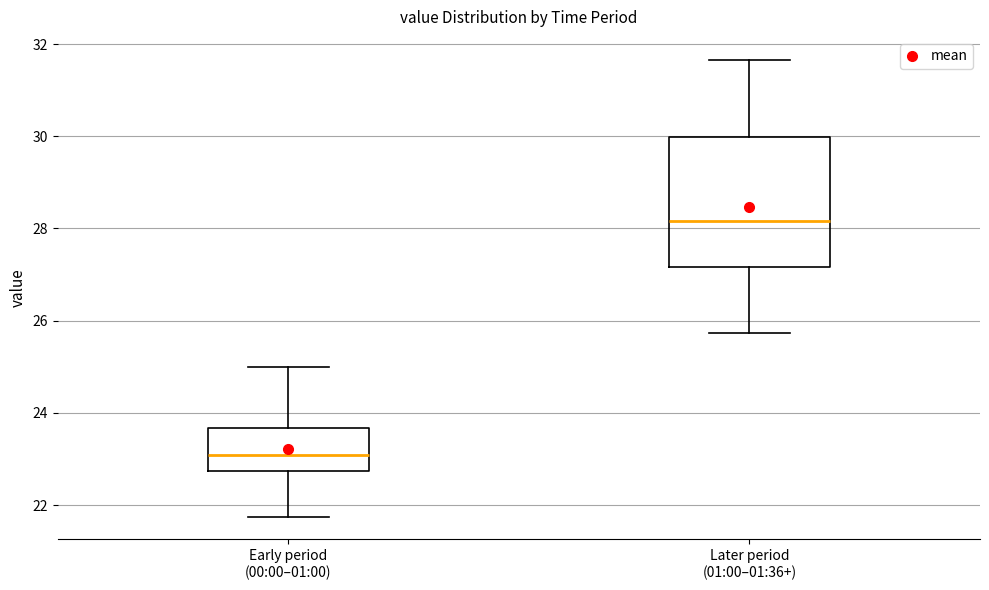

Reading left to right, transcribe this box plot: for each box, give where its median line is, the range the box spans, and where its two whiskers end, as read against the y-axis. The values are not printed on the chart, so give them approximately, as read against the axis.

Early period (00:00–01:00): median 23.0, box 22.8 to 23.6, whiskers 21.8 to 25.0
Later period (01:00–01:36+): median 28.2, box 27.2 to 30.0, whiskers 25.8 to 31.6